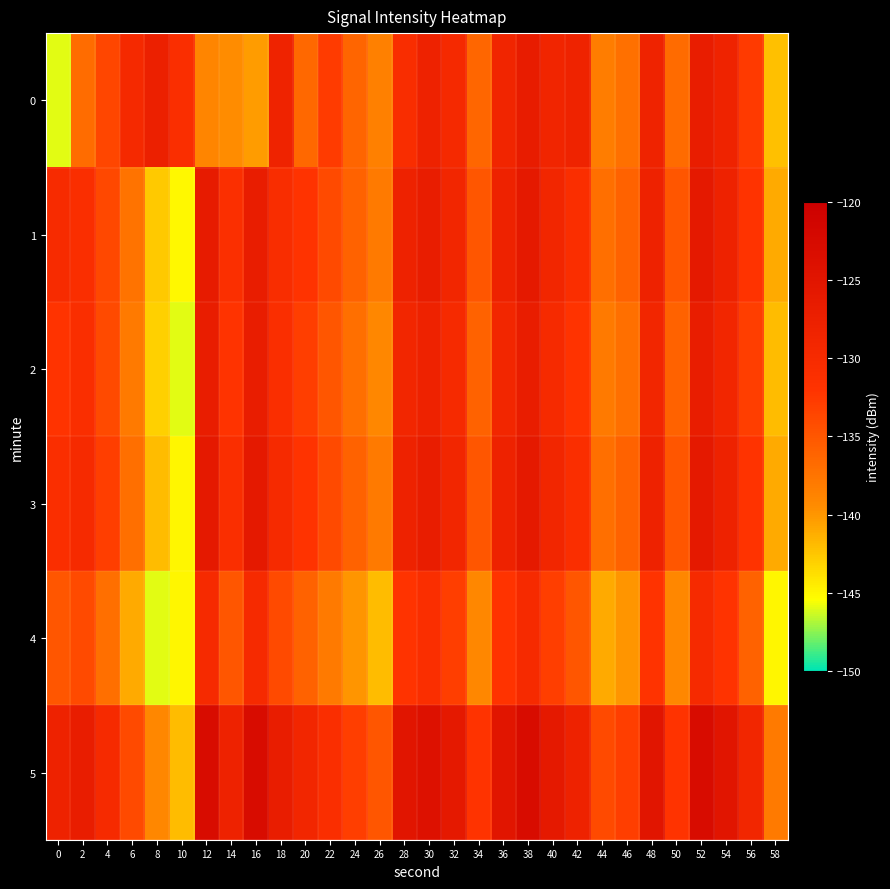

Count the number of categories in the chart.

30